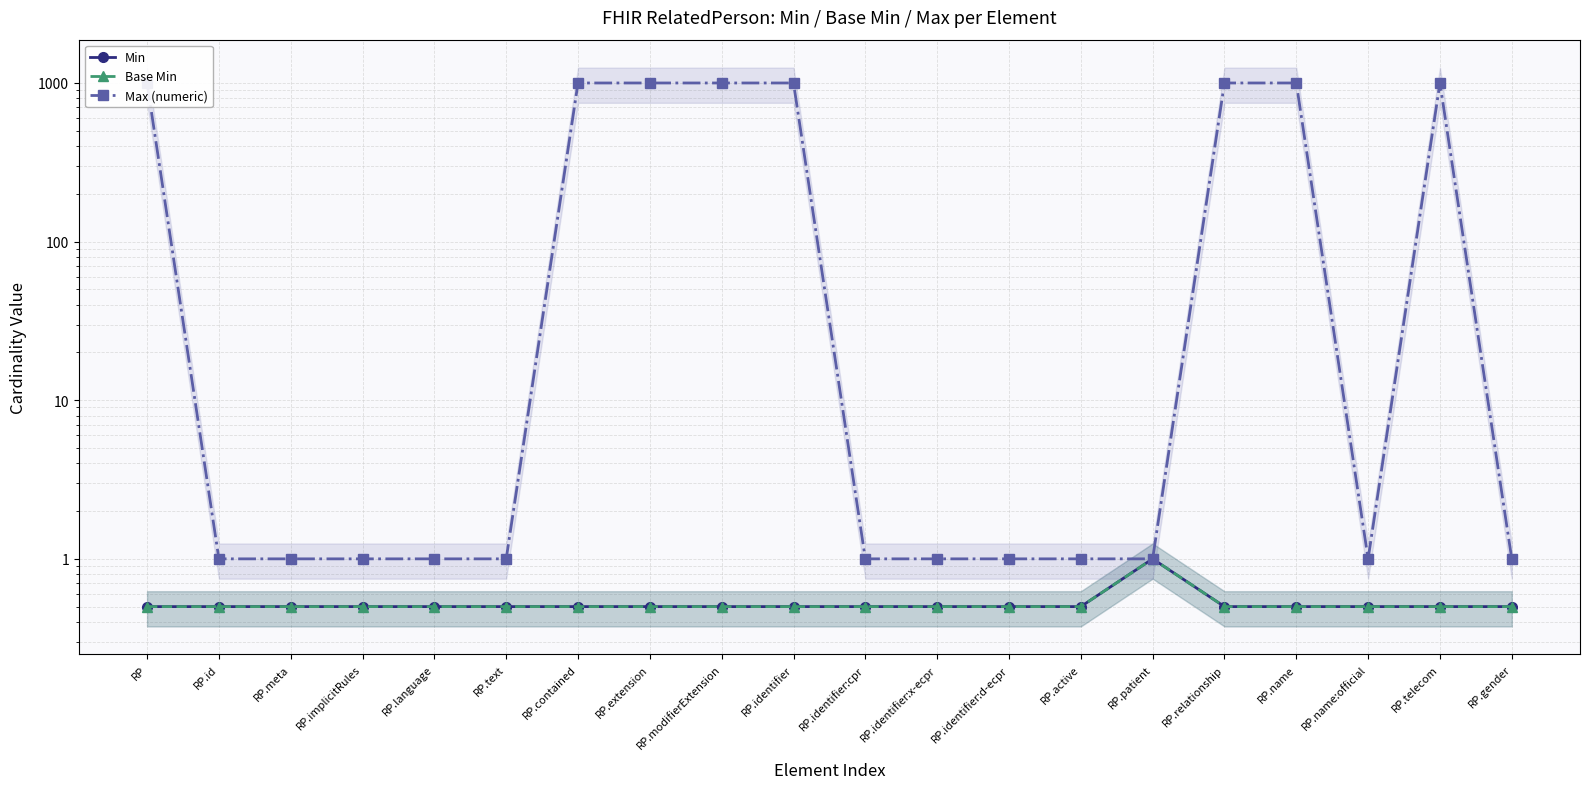

How many lines are shown in the chart?

3